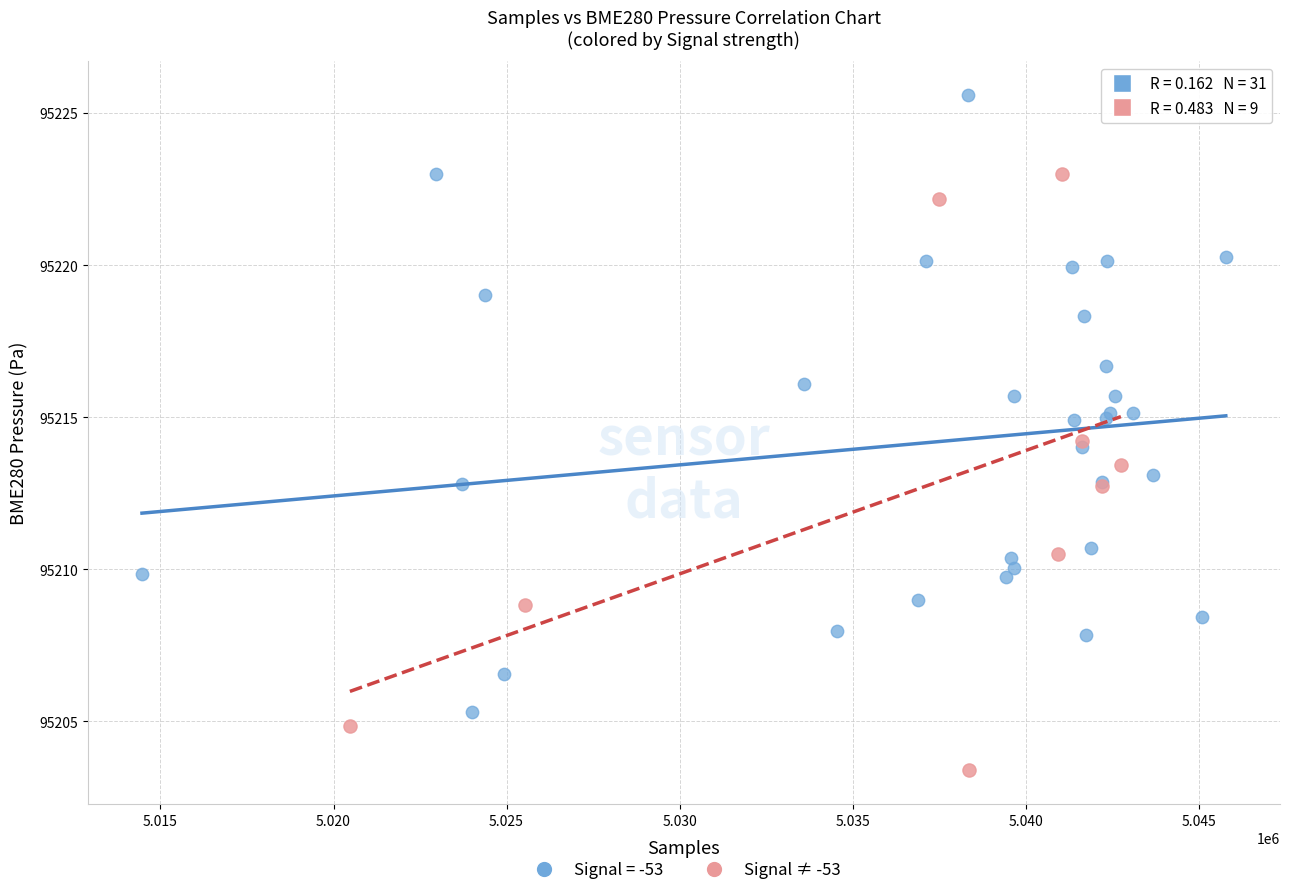

Which series contains the lowest Y value?

Signal ≠ -53